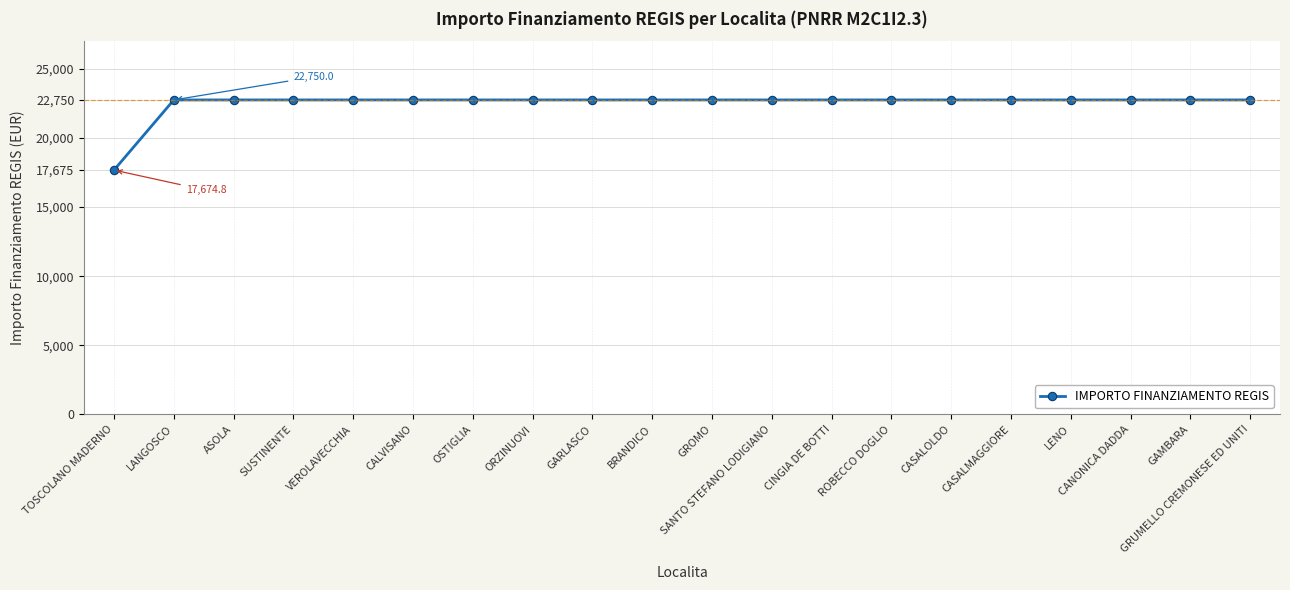

Does the chart display data point markers on the line(s)?

Yes